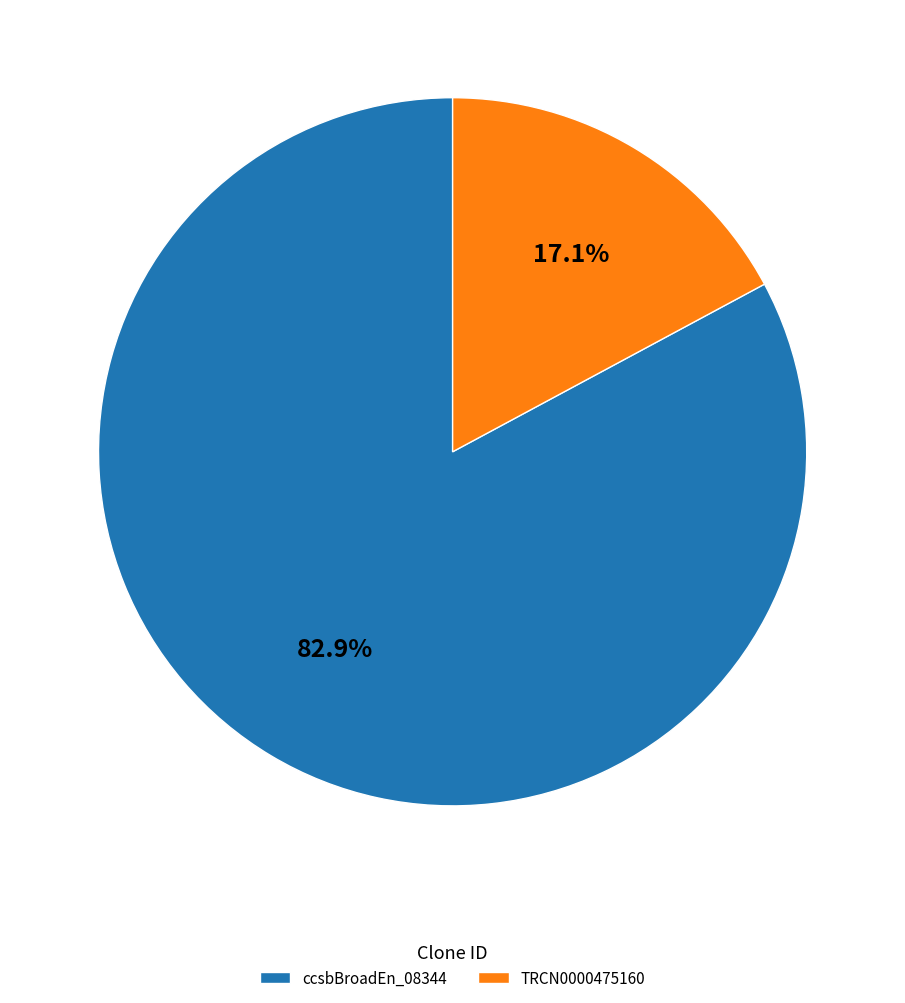

What is the ratio of the value at ccsbBroadEn_08344 to the value at TRCN0000475160?

4.8